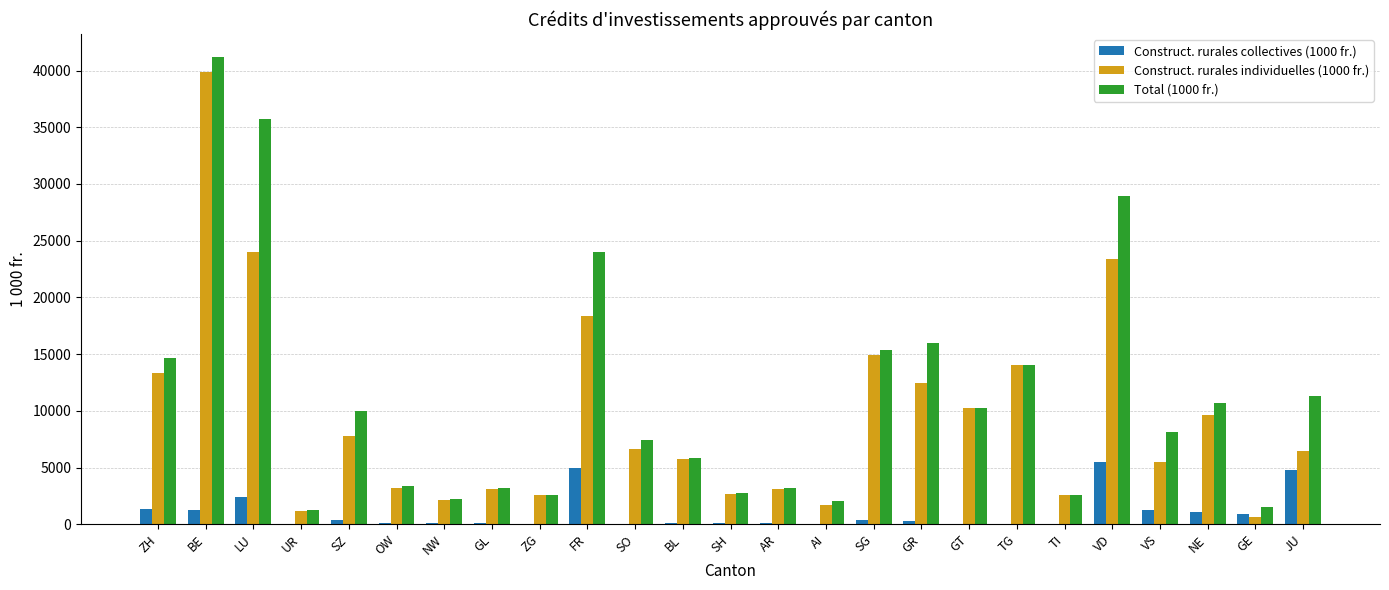

The Total (1000 fr.) series shows 7436 at SO. True or false?

True